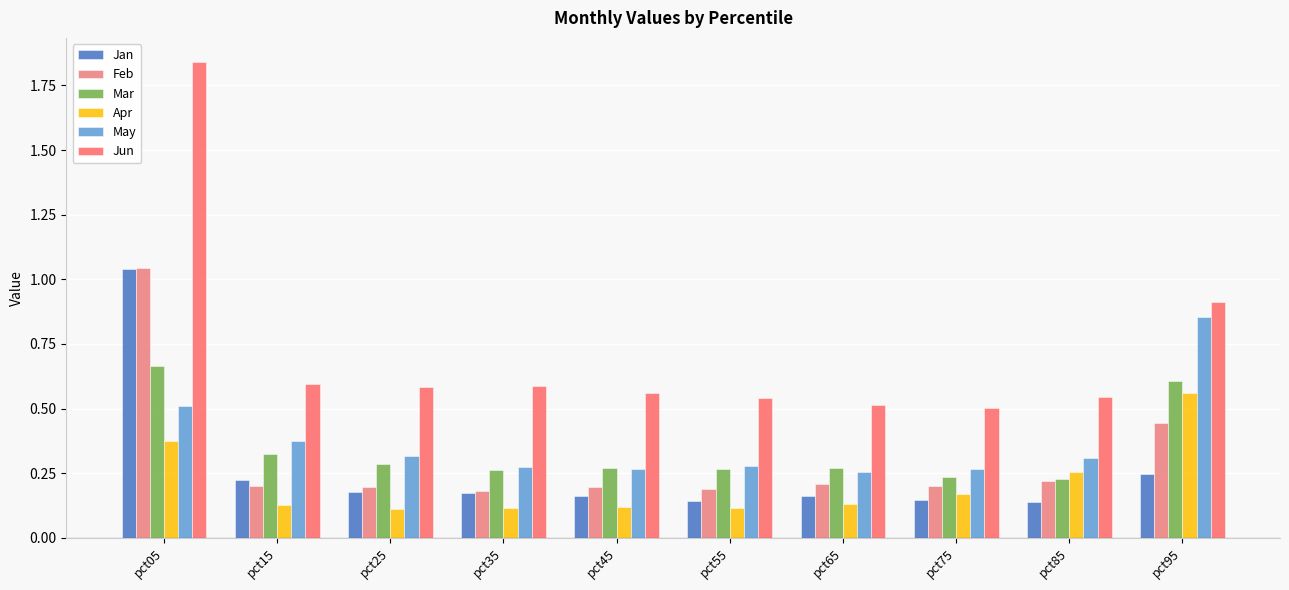

How many series are shown in this chart?

6